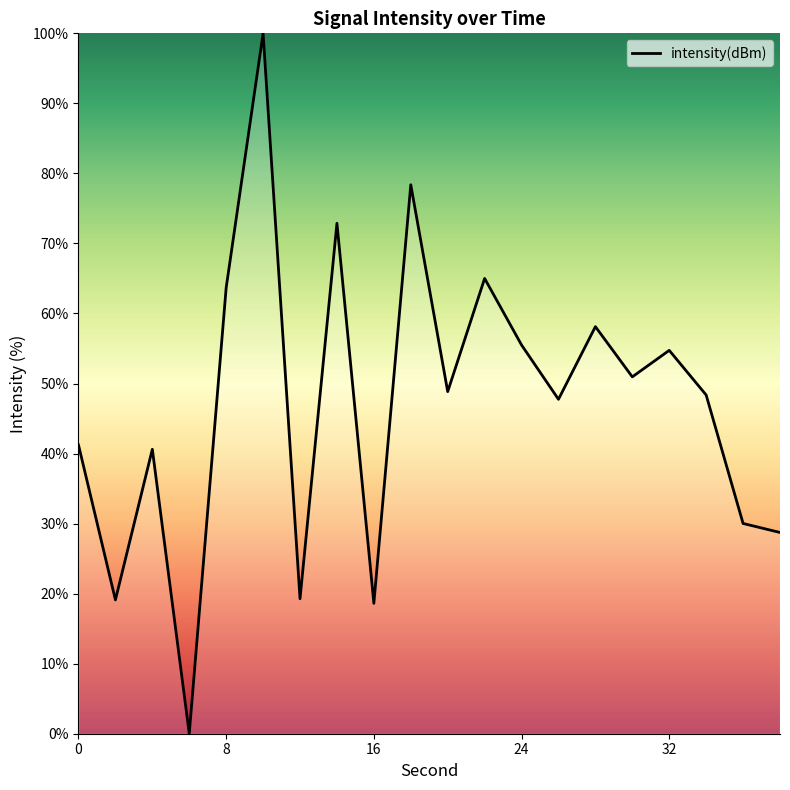

What is the greatest value displayed?

100.0